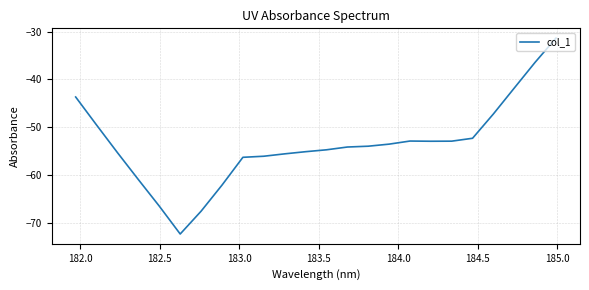

How many lines are shown in the chart?

1